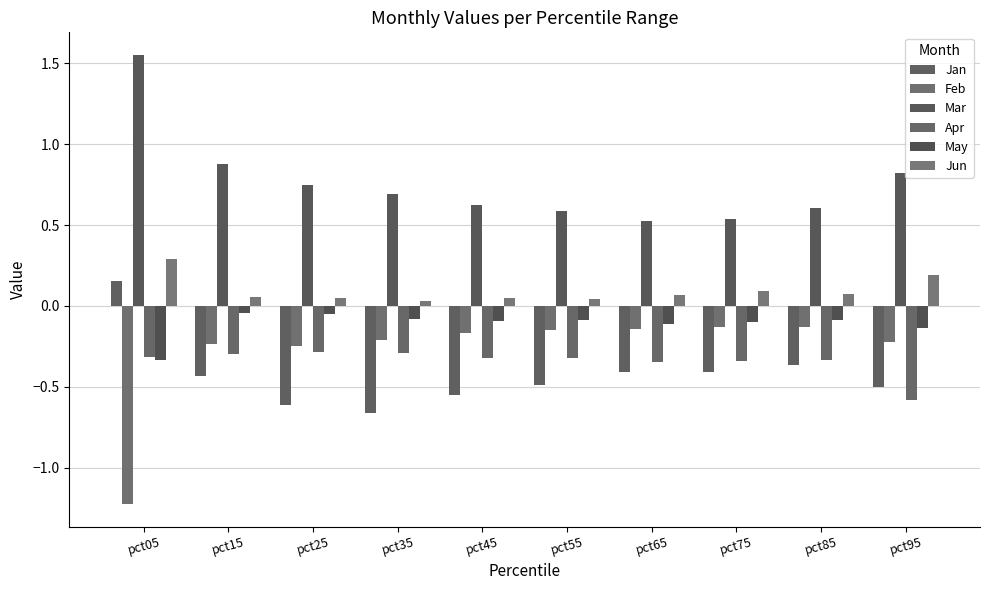

How many distinct data groups are displayed?

6